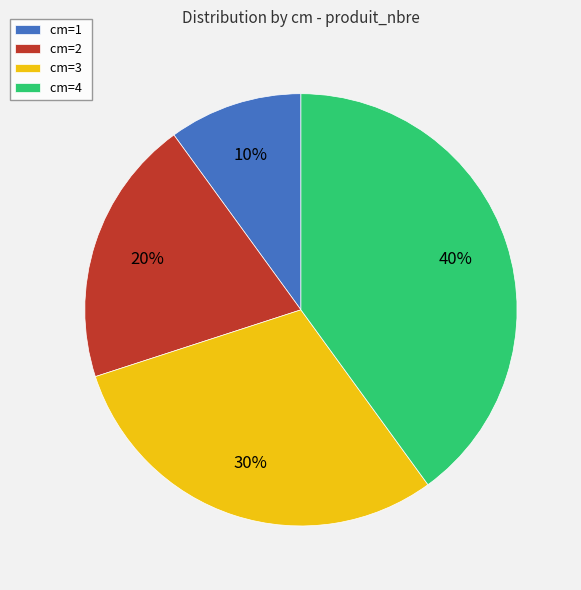

What is the largest slice in the pie chart?

cm=4